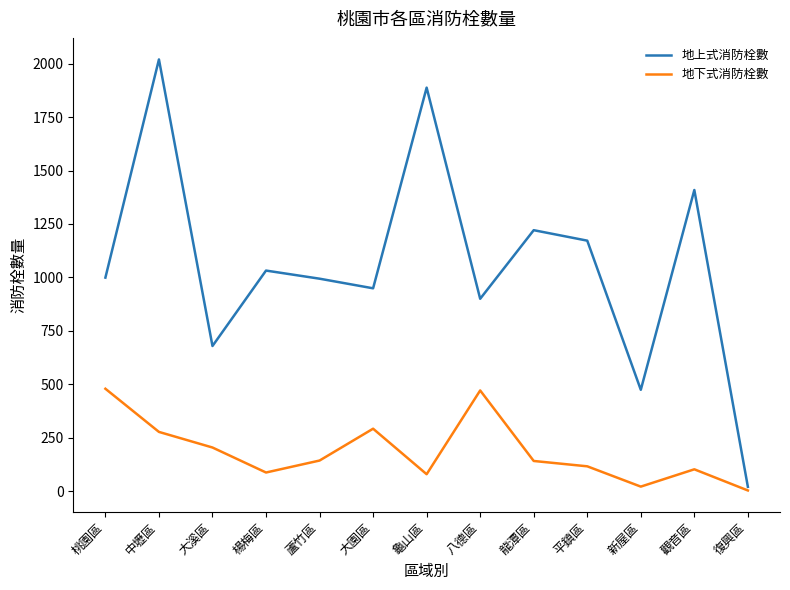

The value of 地下式消防栓數 at 桃園區 is 746. True or false?

False